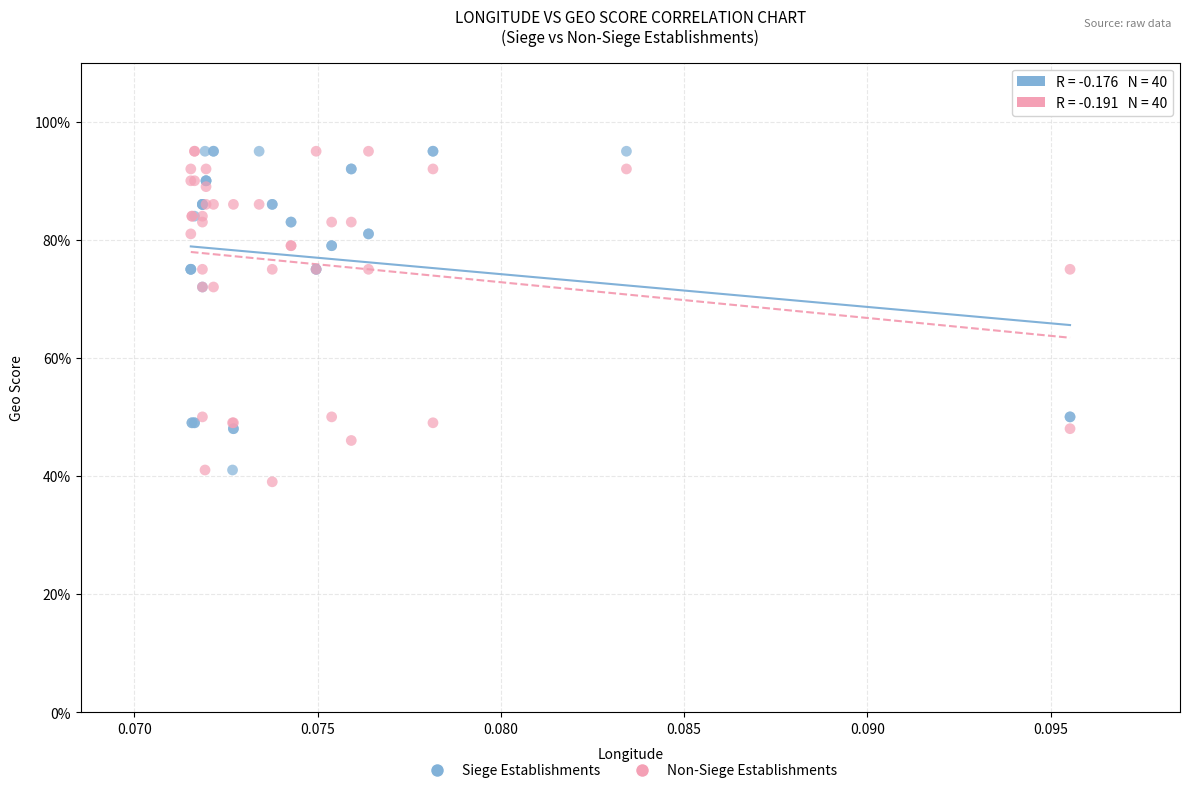

What are all the series names shown in the legend?

Siege Establishments, Non-Siege Establishments